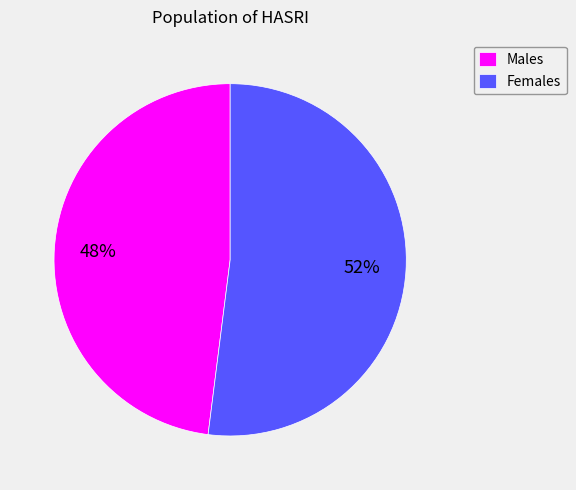

To the nearest percent, what is the difference between the largest and smallest slice percentages?

4%